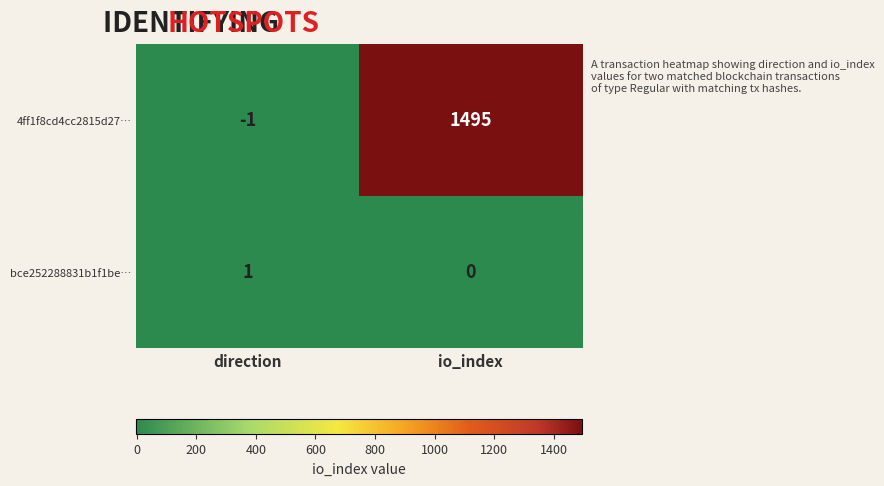

List the labels in order of bce252288831b1f1be… value, smallest first.

io_index, direction